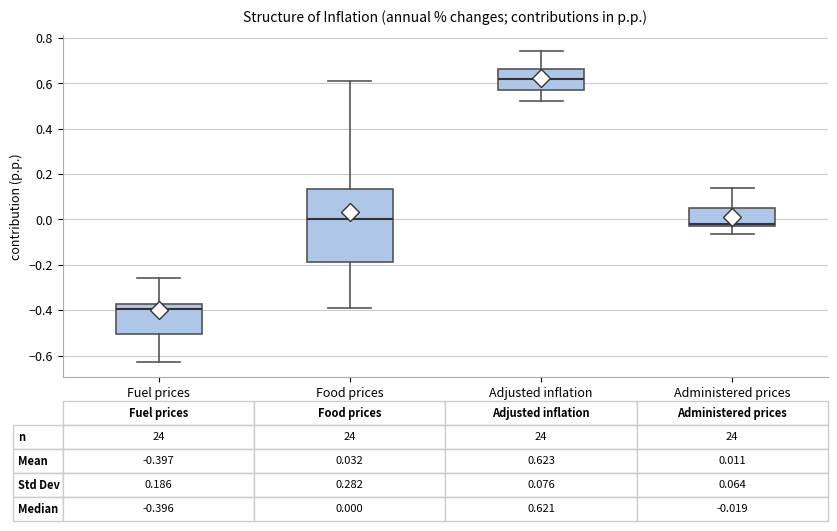

Which box's median line is the lowest?

Fuel prices